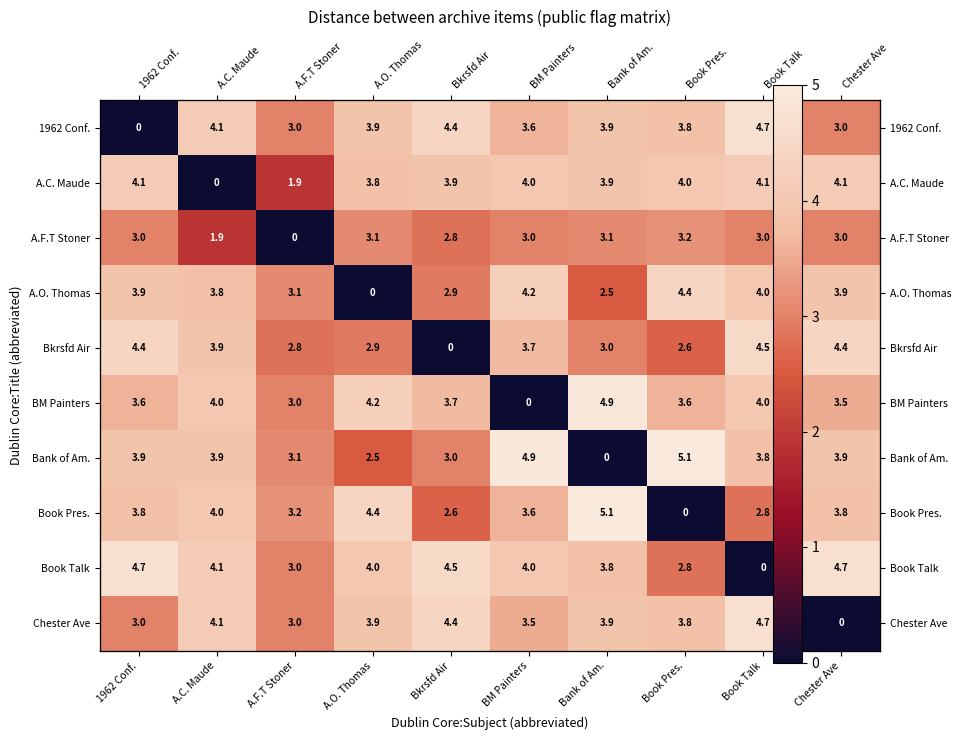

What is the total value across all series at Book Talk?

35.6